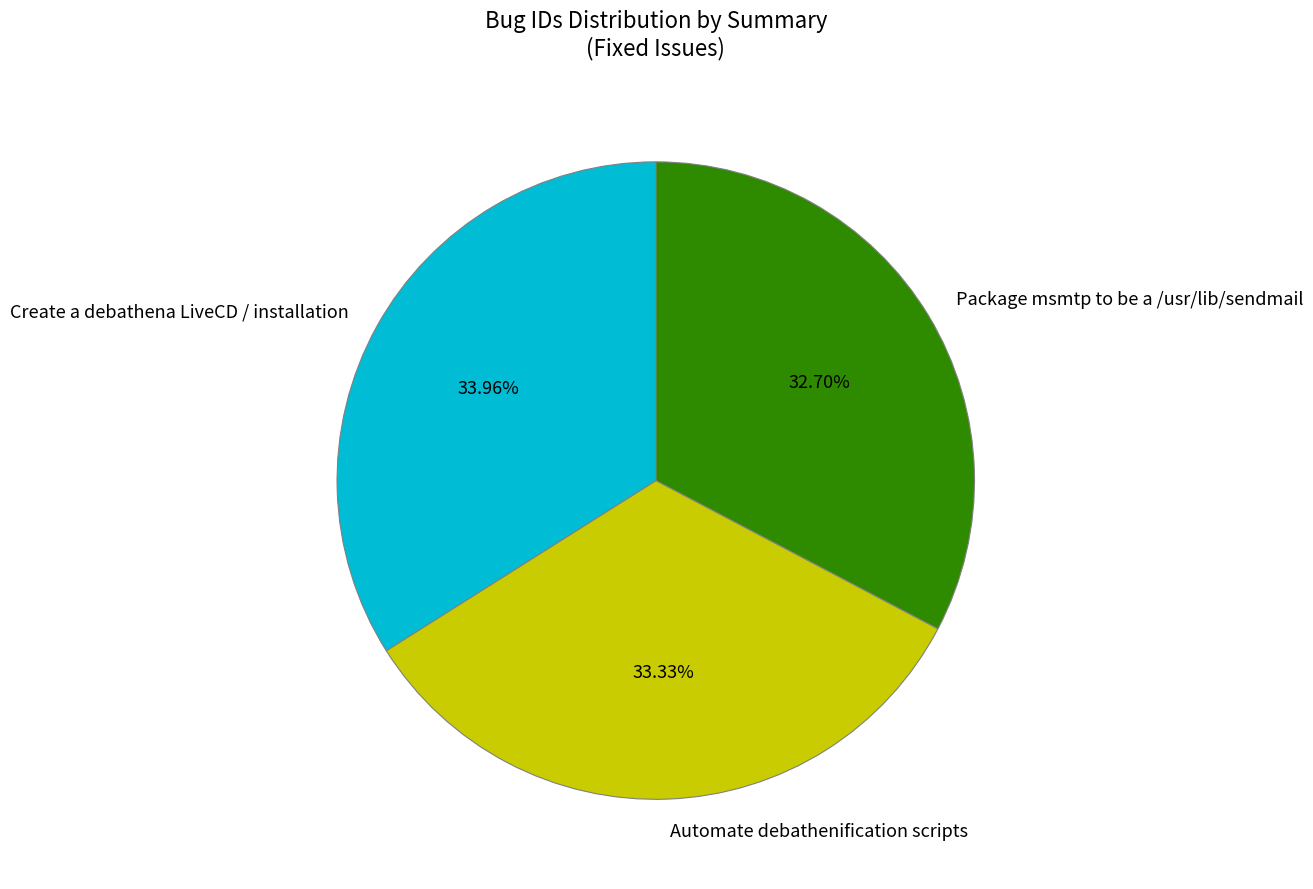

To the nearest percent, what portion does Automate debathenification scripts represent?

33%